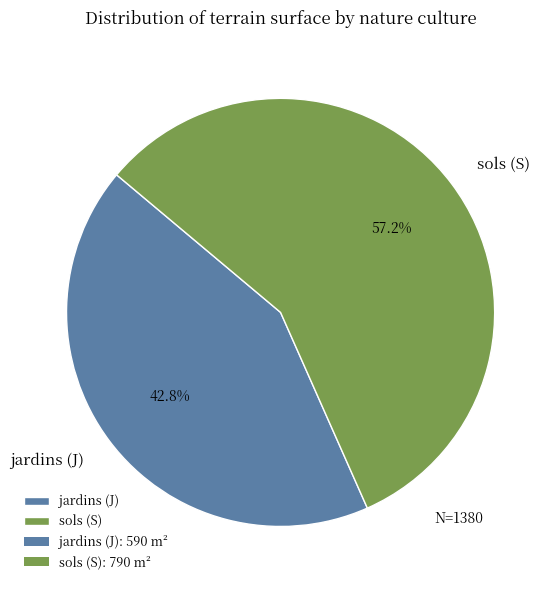

Does any single category account for the majority?

Yes